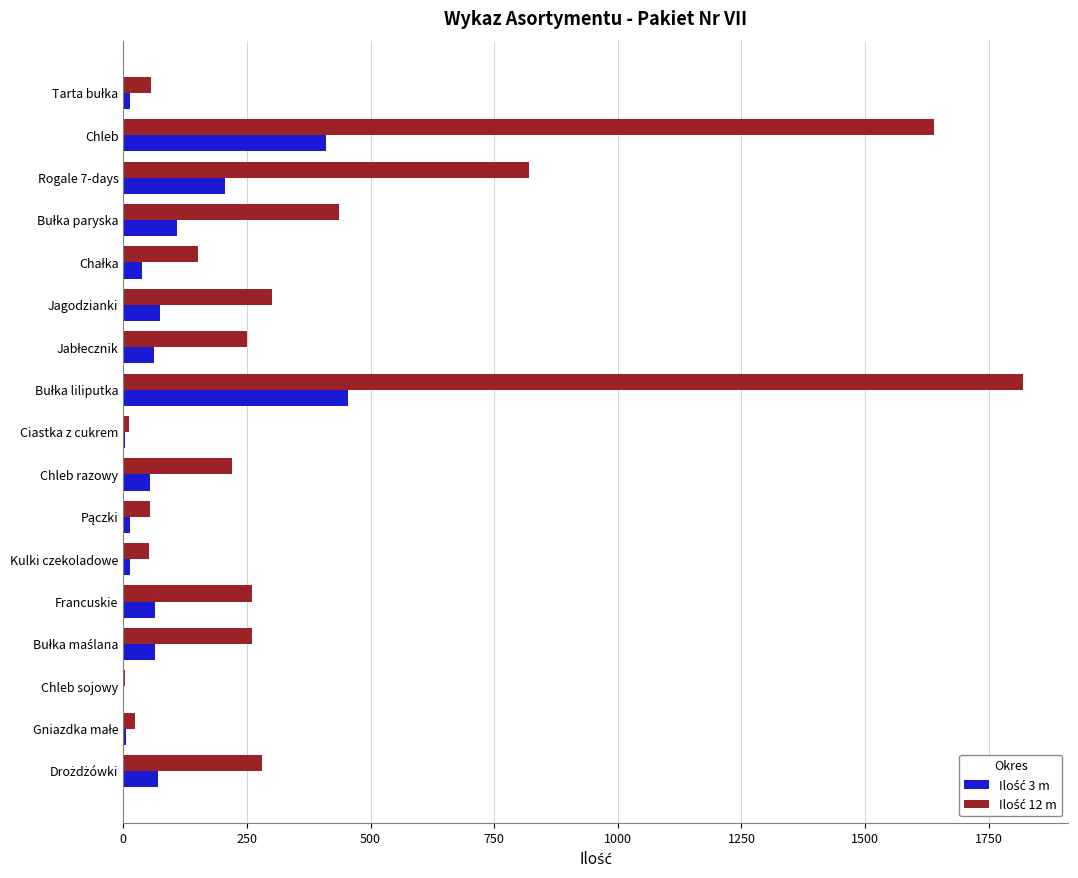

What is the greatest value displayed?

1820.0